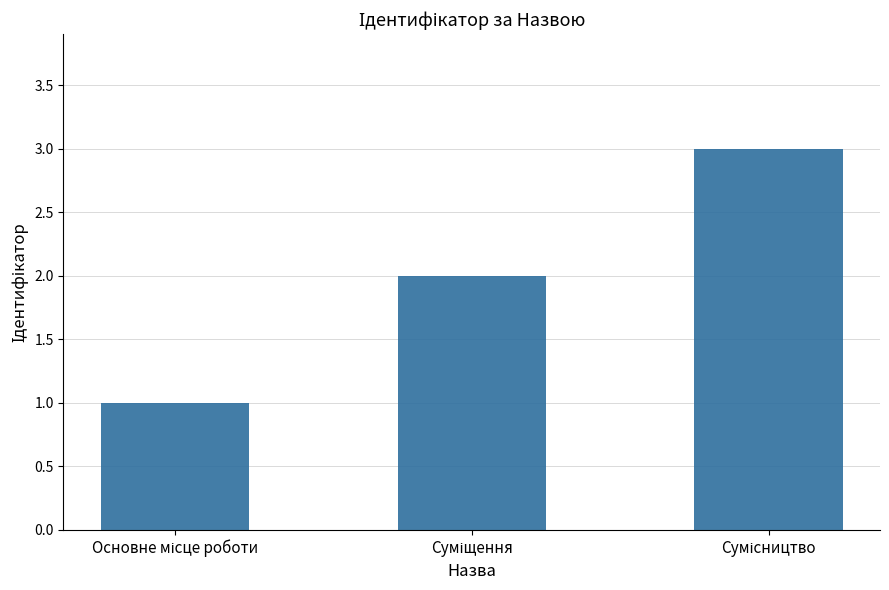

What is the maximum value shown in the chart?

3